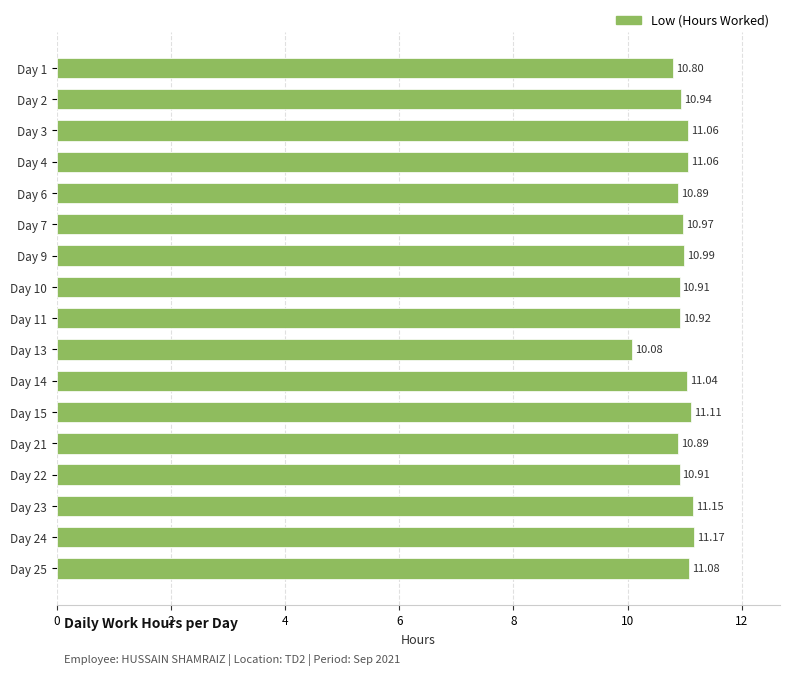

Which has a higher value, Day 21 or Day 22?

Day 22